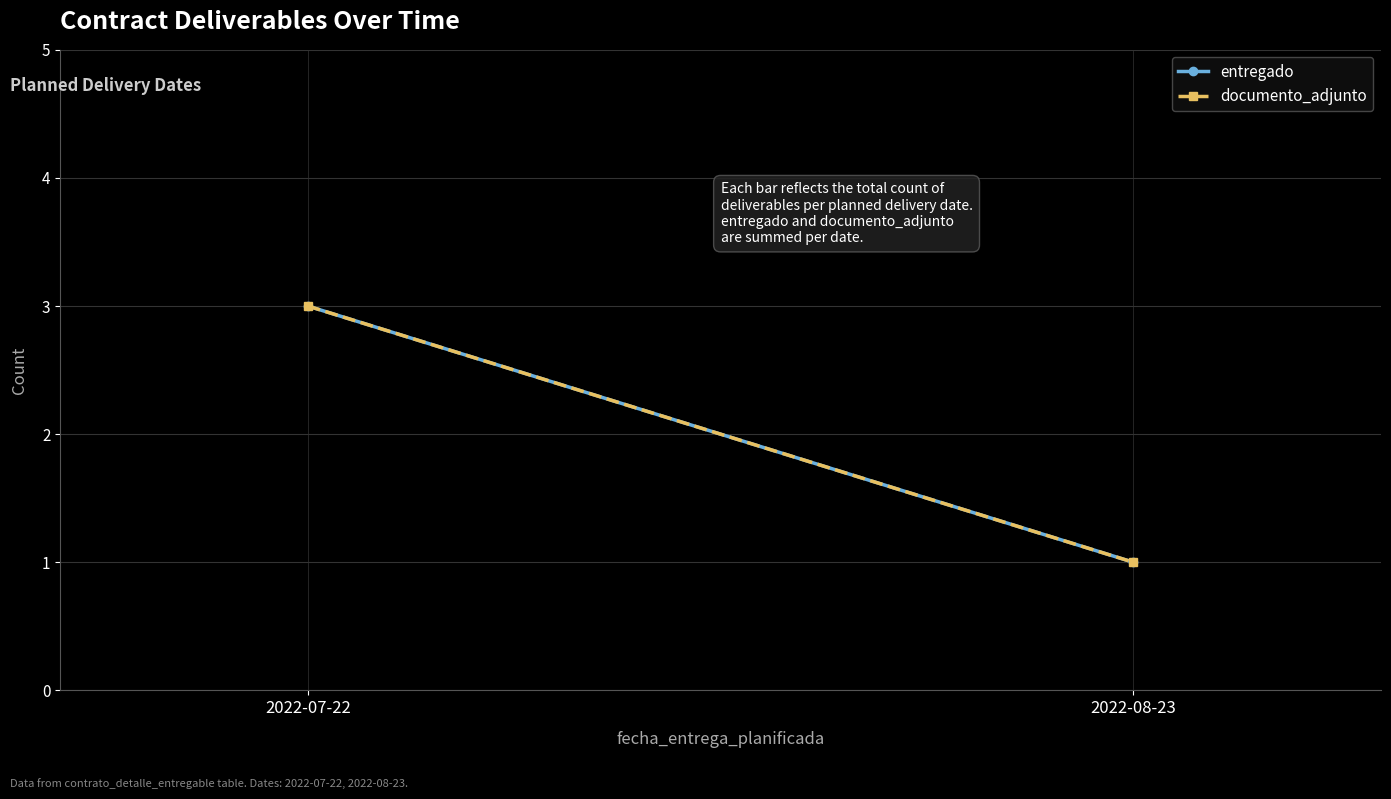

Read the documento_adjunto value at 2022-07-22.

3